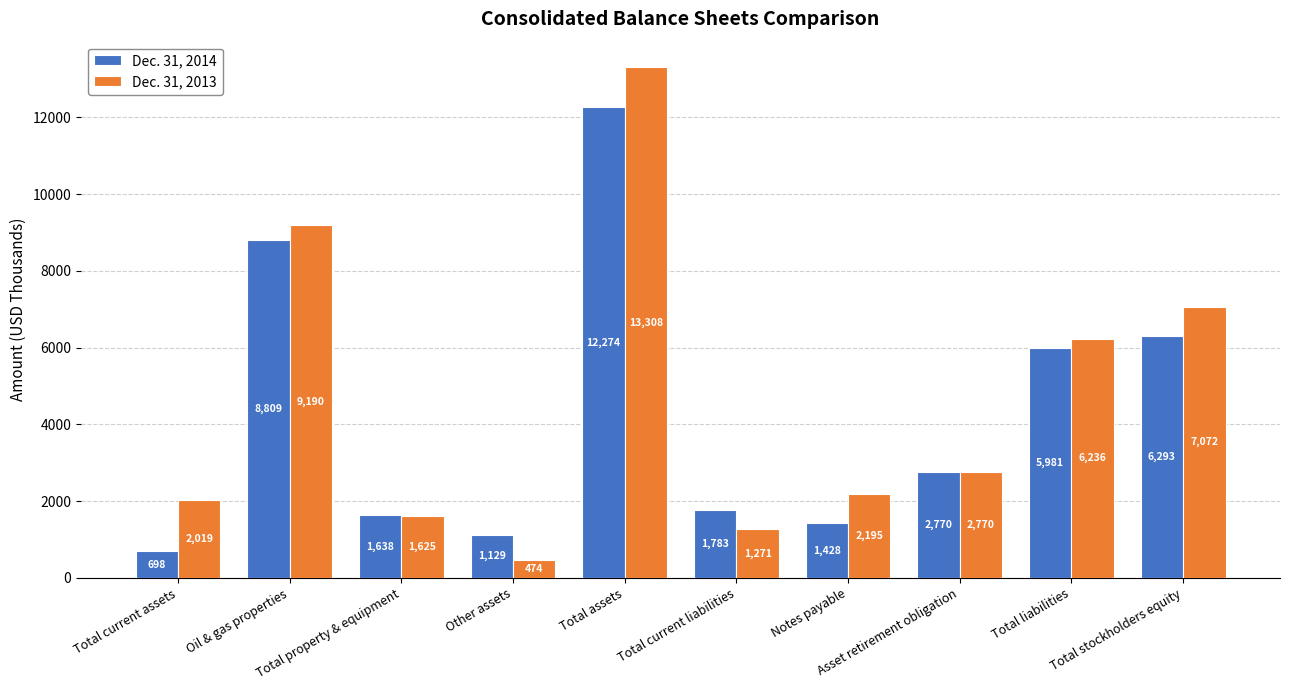

Reading left to right, extract all data points from this chart.

Dec. 31, 2014: Total current assets=698	Oil & gas properties=8809	Total property & equipment=1638	Other assets=1129	Total assets=12274	Total current liabilities=1783	Notes payable=1428	Asset retirement obligation=2770	Total liabilities=5981	Total stockholders equity=6293
Dec. 31, 2013: Total current assets=2019	Oil & gas properties=9190	Total property & equipment=1625	Other assets=474	Total assets=13308	Total current liabilities=1271	Notes payable=2195	Asset retirement obligation=2770	Total liabilities=6236	Total stockholders equity=7072